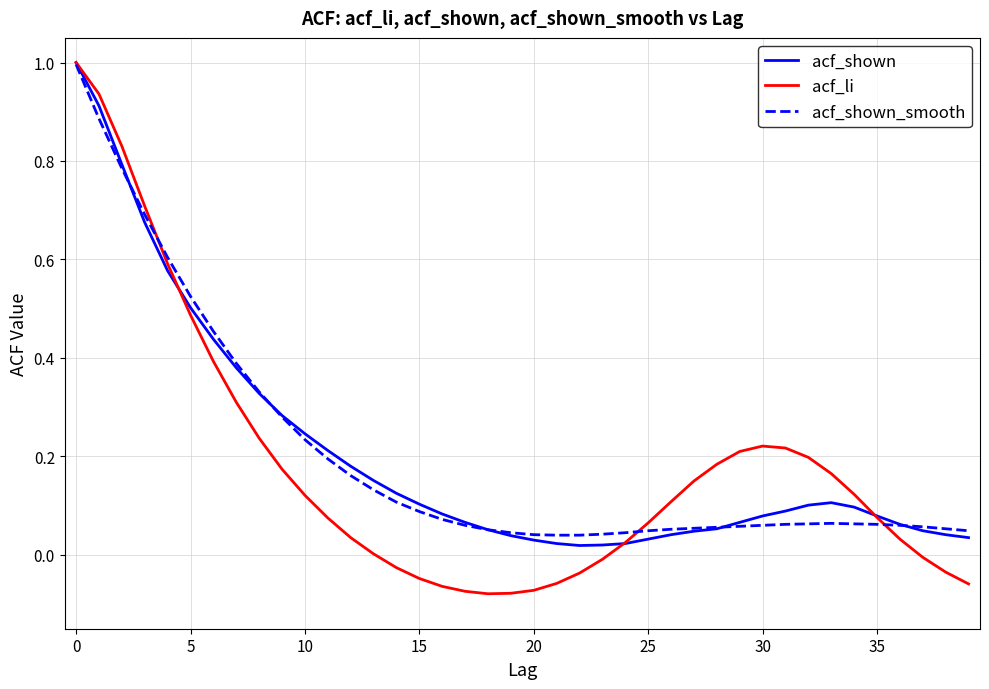

Which series has the largest range (max minus min)?

acf_li